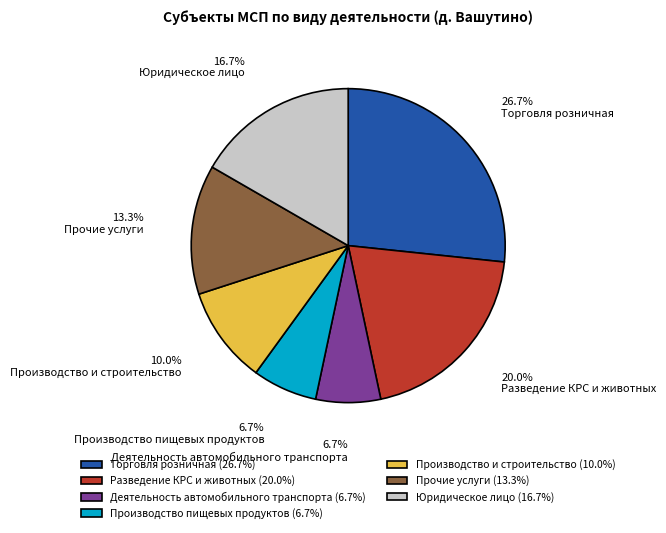

To the nearest percent, what portion does Юридическое лицо represent?

17%